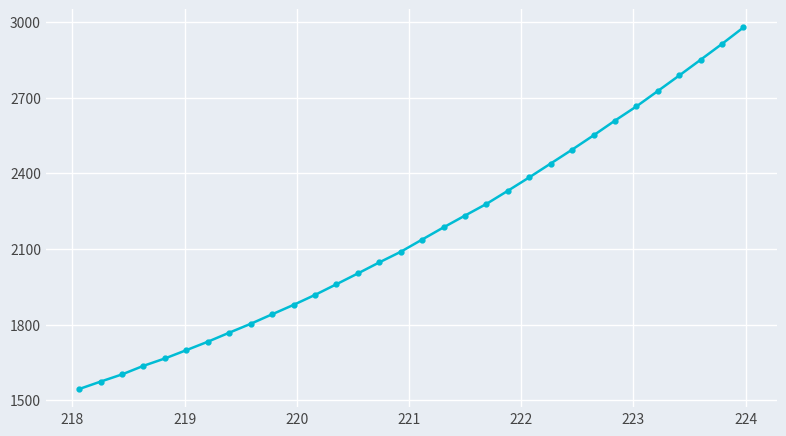

What is the minimum value shown in the chart?

1544.1